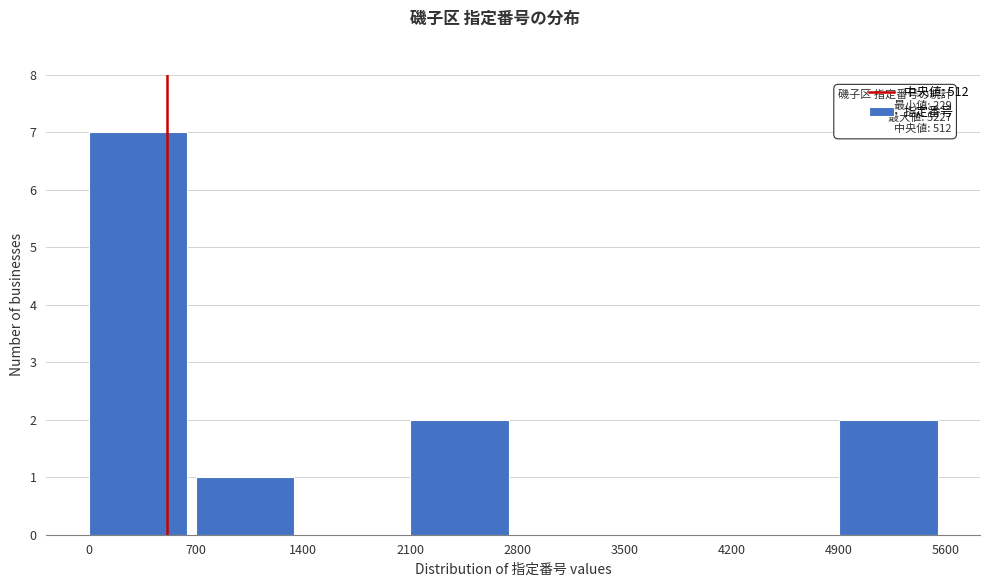

Over which range of the x-axis is the bar tallest?

0 to 700